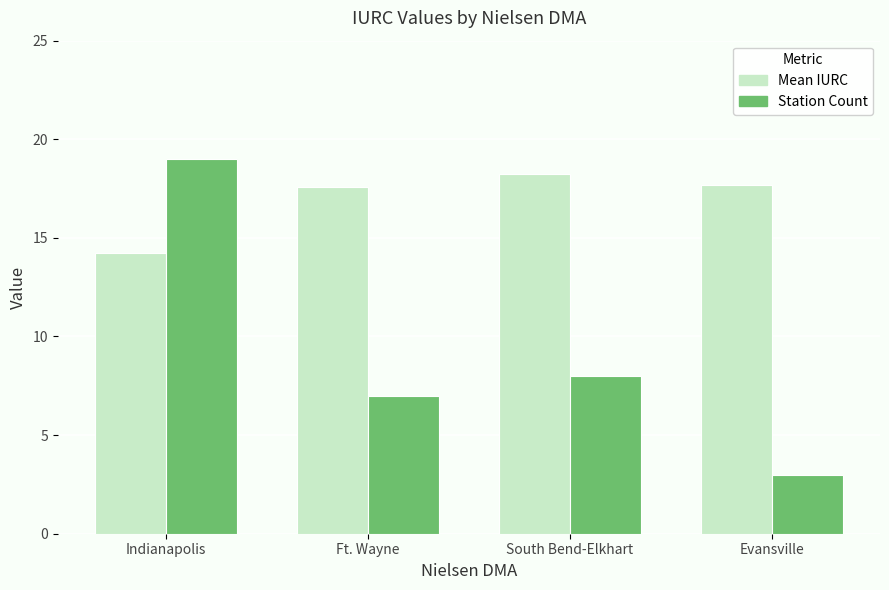

Is it true that Station Count equals 8.0 at South Bend-Elkhart?

True